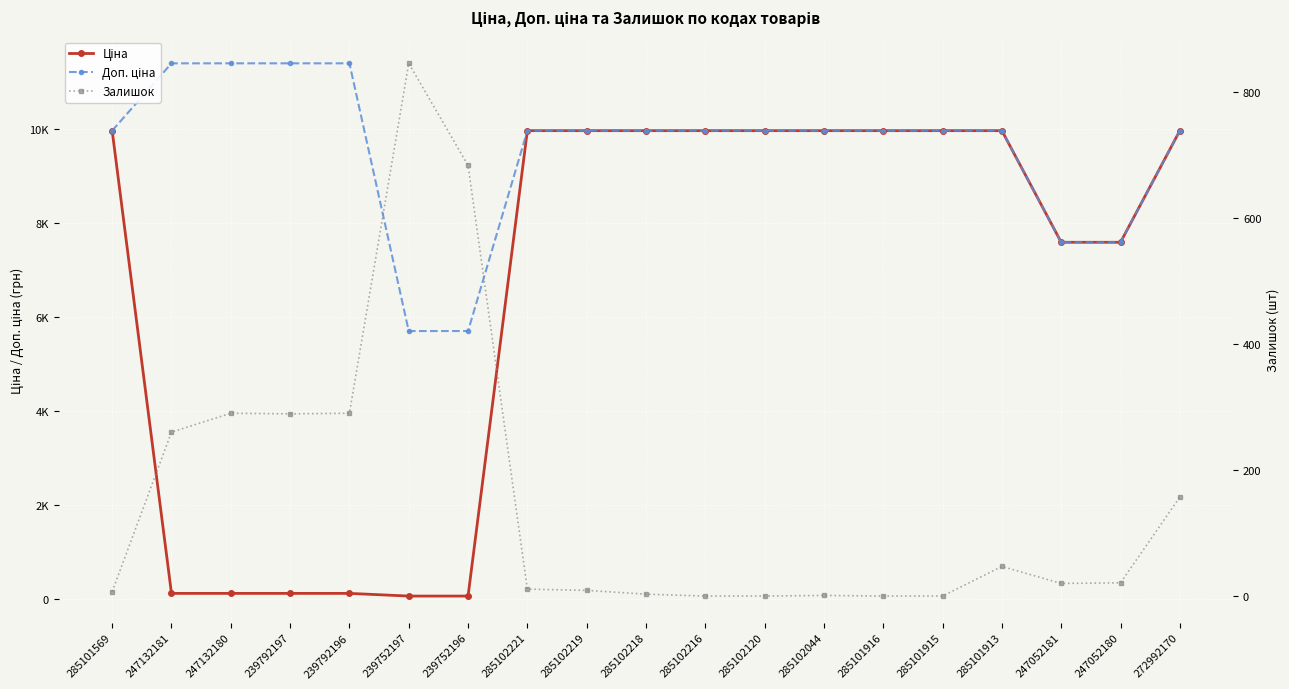

What is the greatest value displayed?

11410.0